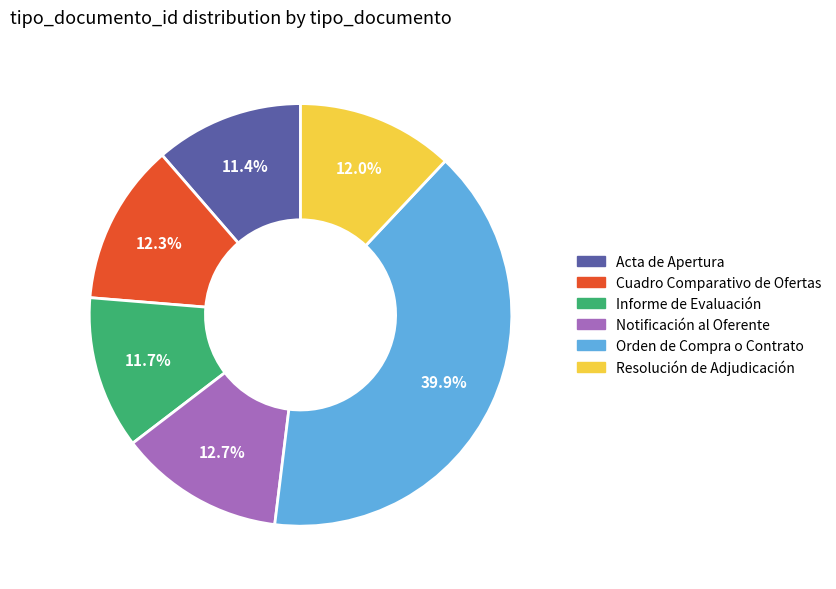

What is the largest slice in the pie chart?

Orden de Compra o Contrato